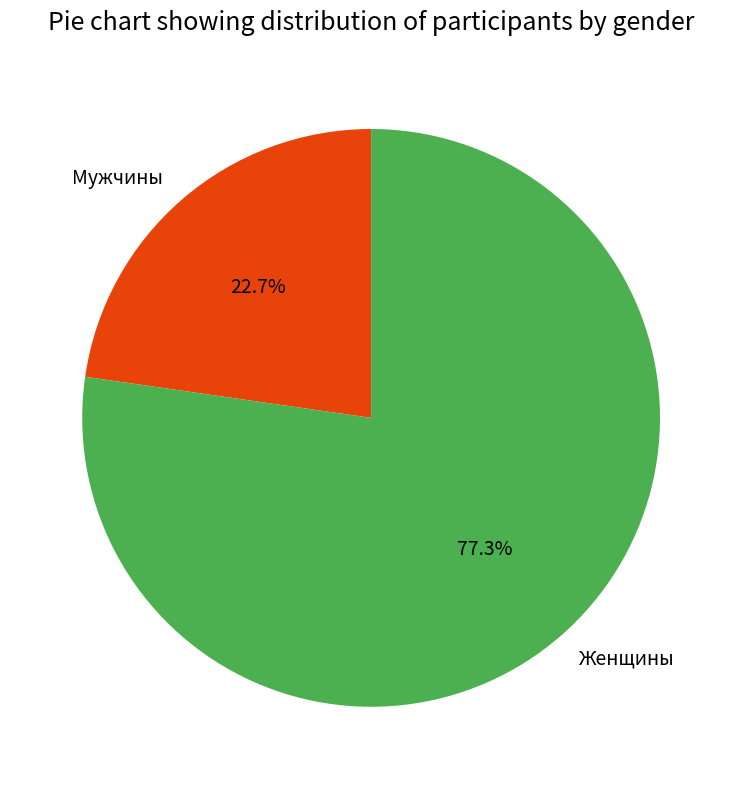

To the nearest percent, what is the combined percentage of Мужчины and Женщины?

100%